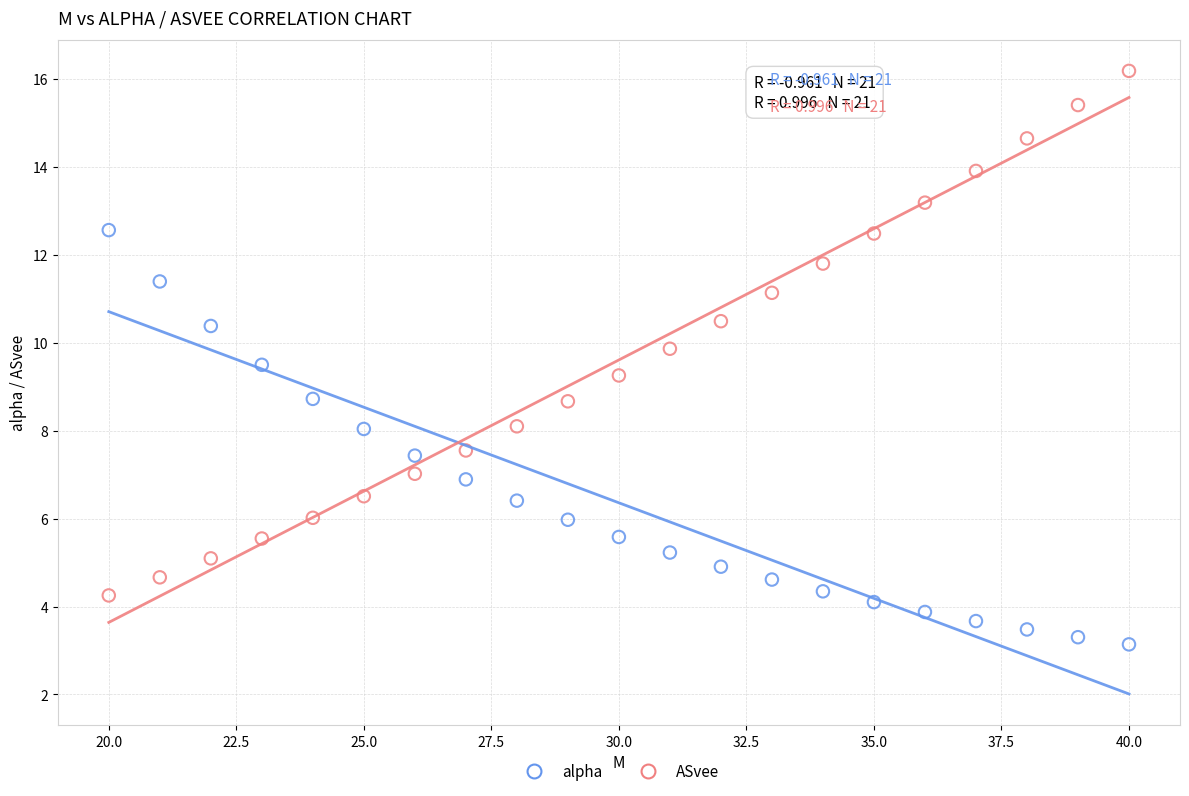

Which series contains the highest Y value?

ASvee